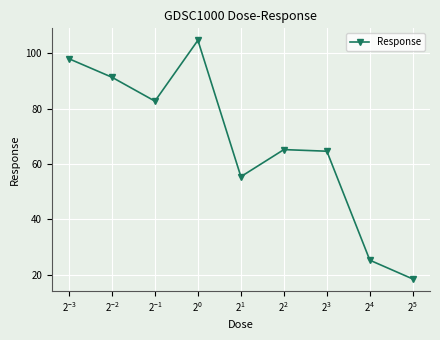

What is the value of the 4th point from the left?

104.8